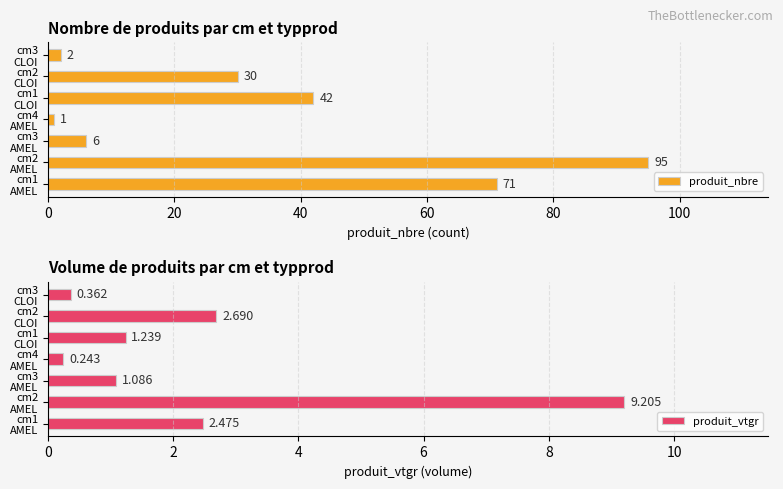

Reading right to left, transcribe all the data shown in this chart.

produit_nbre: 2.0	30.0	42.0	1.0	6.0	95.0	71.0
produit_vtgr: 0.4	2.7	1.2	0.2	1.1	9.2	2.5